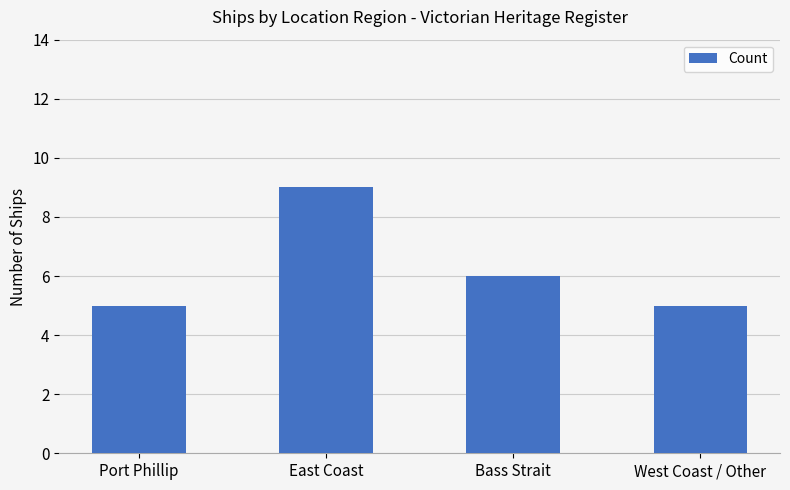

At which category does the chart reach its peak across all series?

East Coast